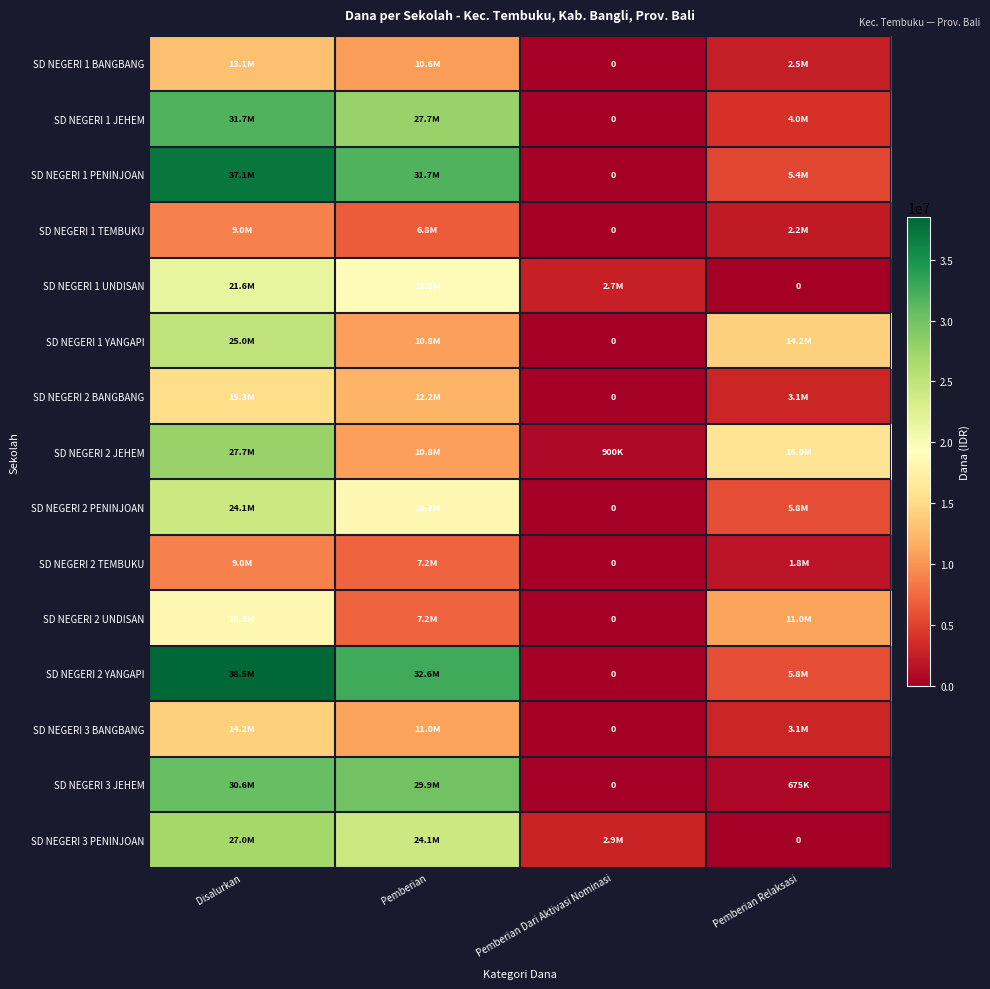

What is the sum of all SD NEGERI 3 BANGBANG values?

28350000